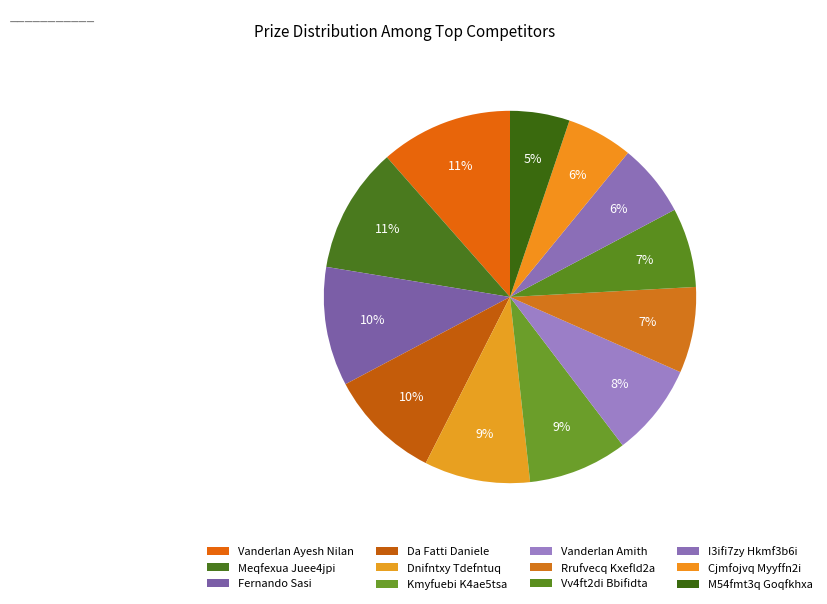

How many segments does this pie chart have?

12